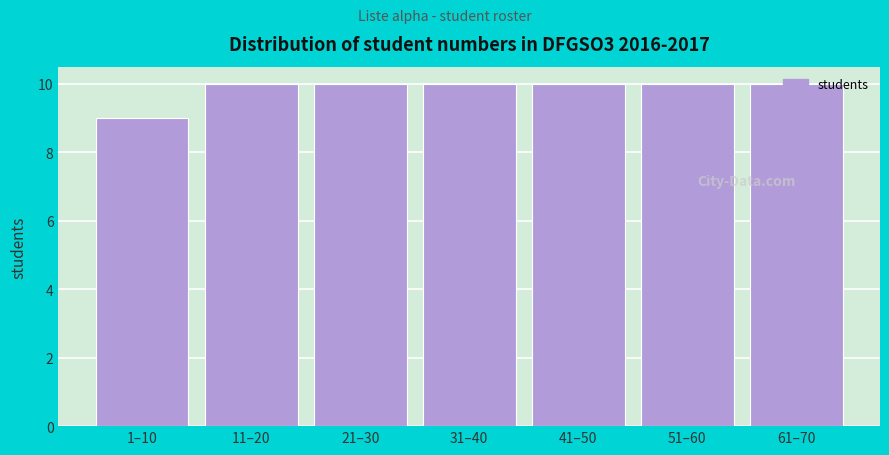

The chart shows a value of 10 at 11–20. True or false?

True